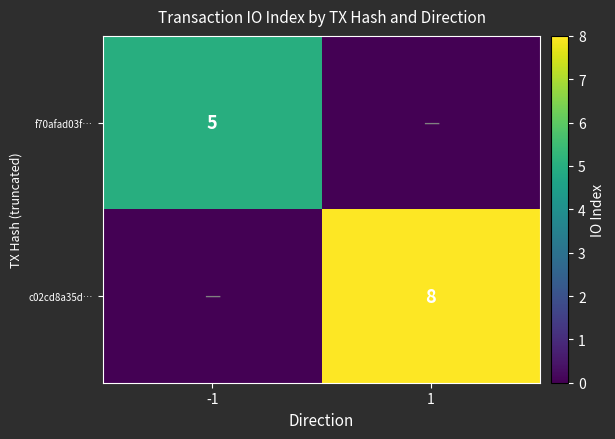

Is the value of c02cd8a35d… at 1 greater than the value of f70afad03f… at -1?

Yes